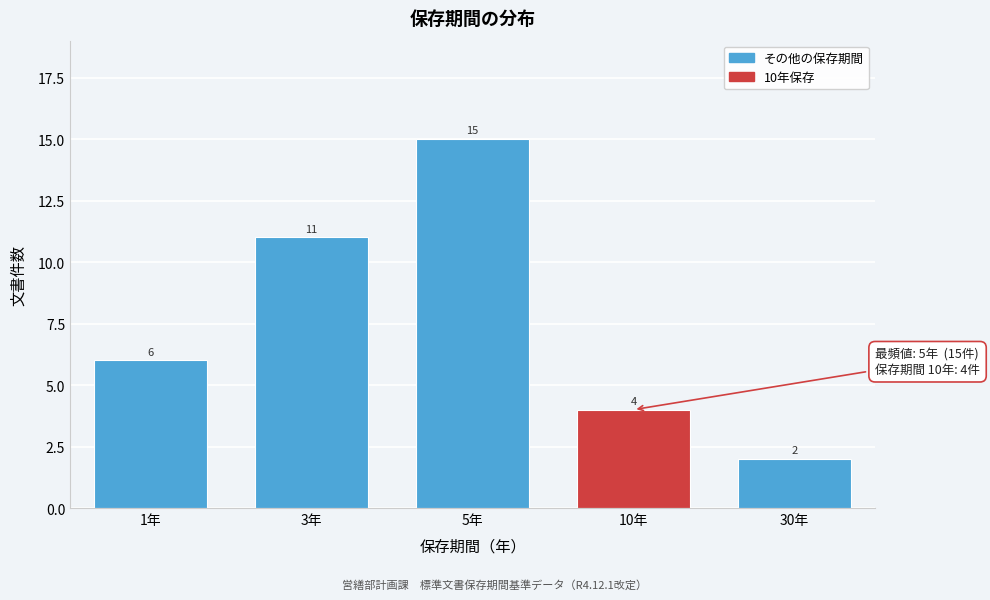

Reading left to right, what are all the values shown in this chart?

6	11	15	4	2